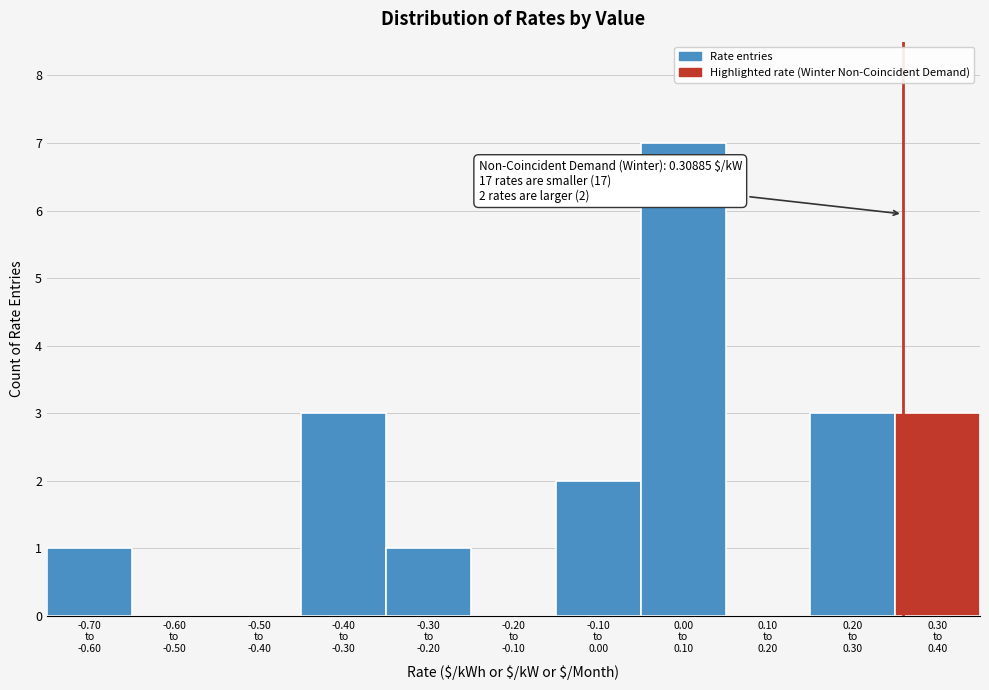

What is the sum of all values?

20